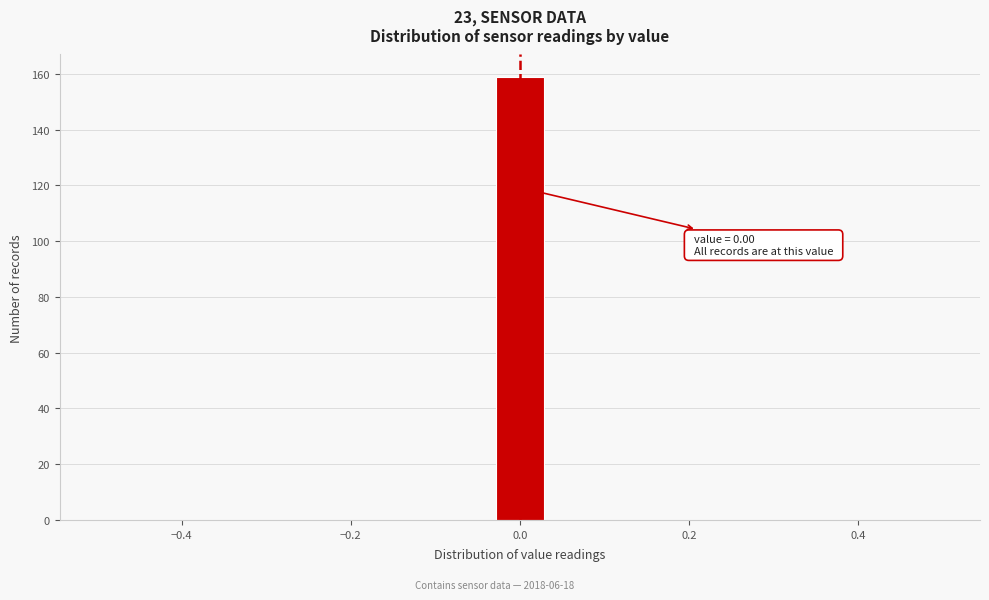

Around what value on the x-axis is the tallest bar? Give the approximate position of its centre, as read against the axis.

0.00